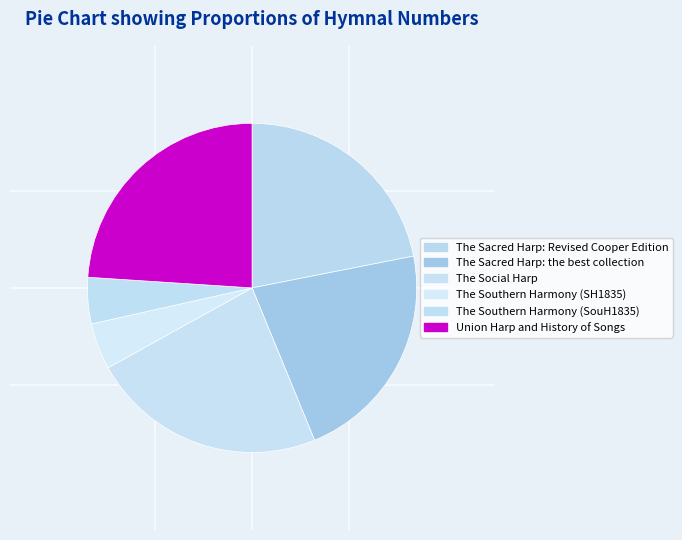

Which slice is the smallest?

The Southern Harmony (SH1835)